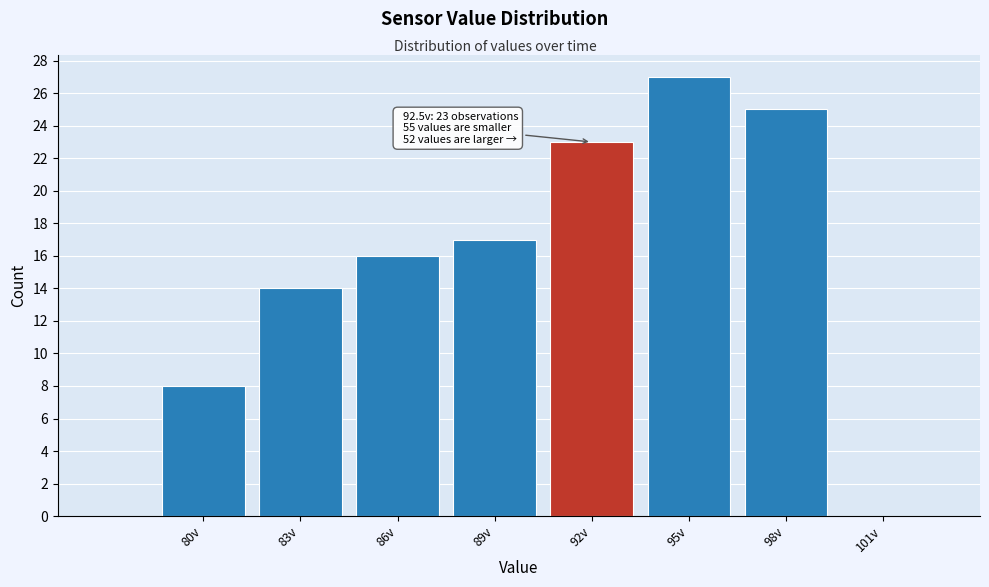

Reading left to right, transcribe all the data shown in this chart.

80v=8	83v=14	86v=16	89v=17	92v=23	95v=27	98v=25	101v=0